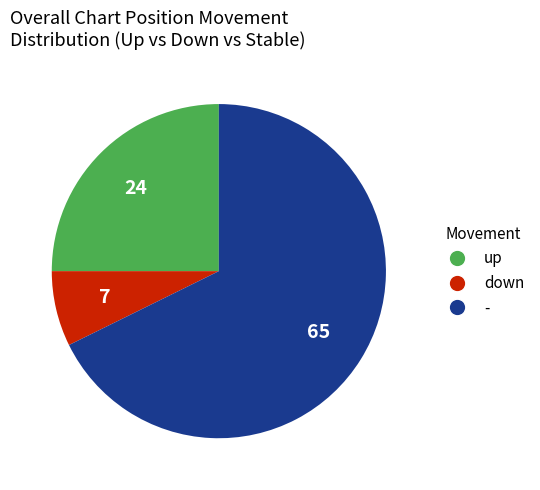

What is the largest slice in the pie chart?

-